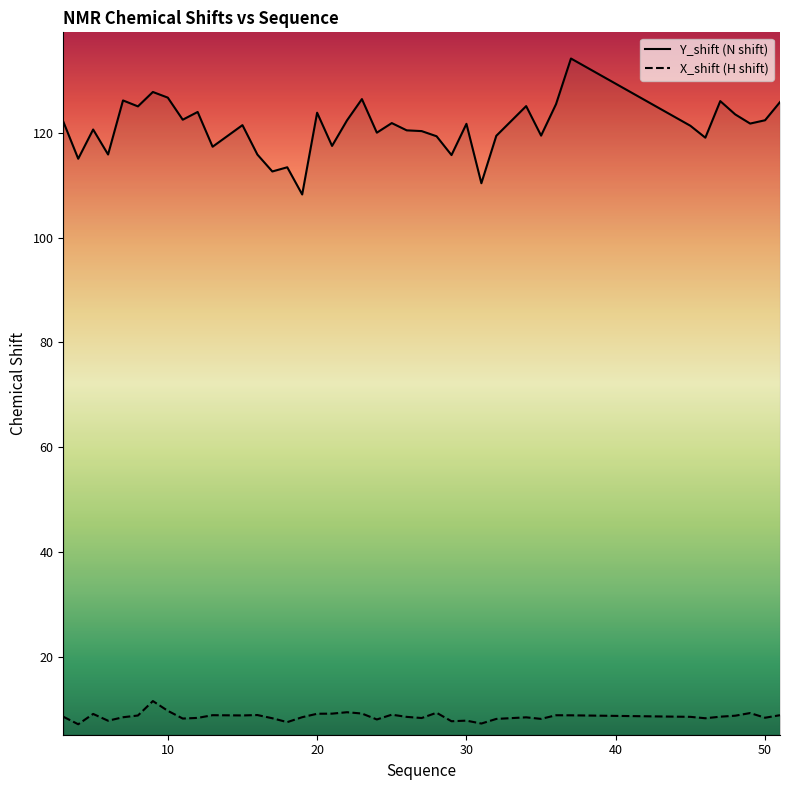

True or false: Y_shift has a value of 211.8 at 25.

False